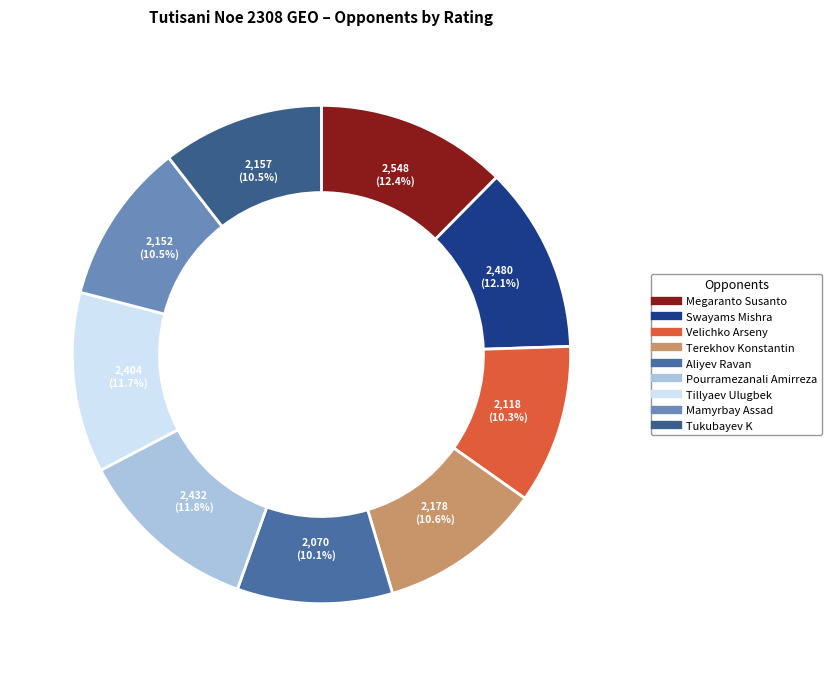

How many slices are in this pie chart?

9